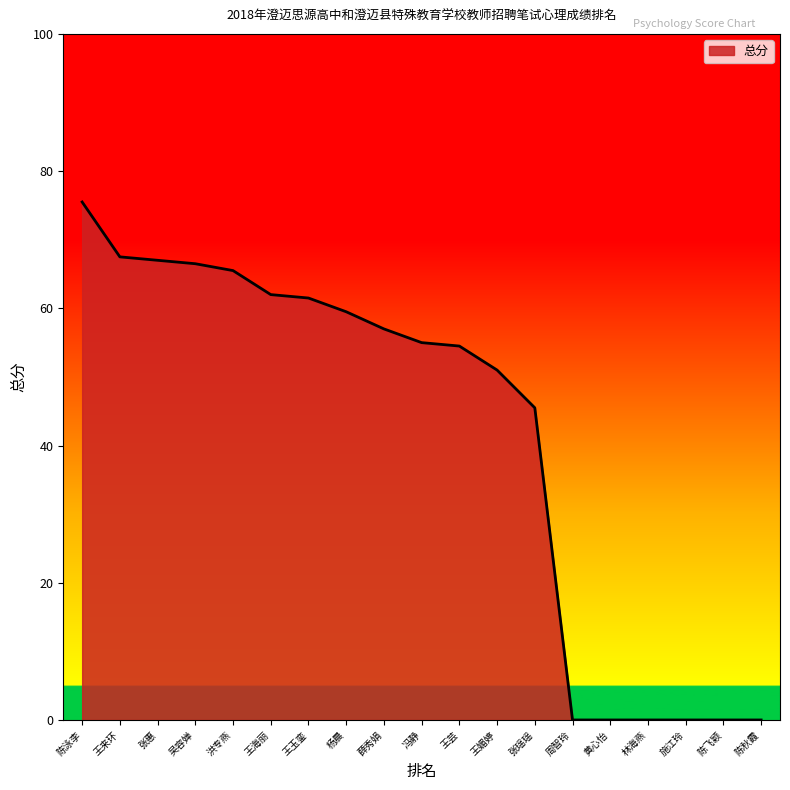

At which label does the data first exceed 55?

陈泳李